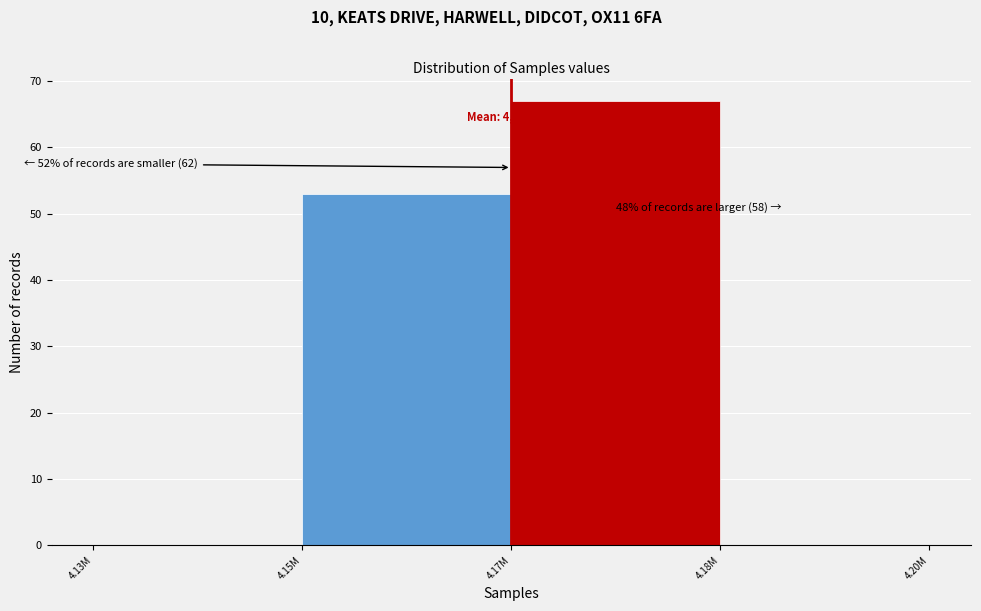

Reading left to right, transcribe all the data shown in this chart.

4.13M=0	4.15M=53	4.17M=67	4.18M=0